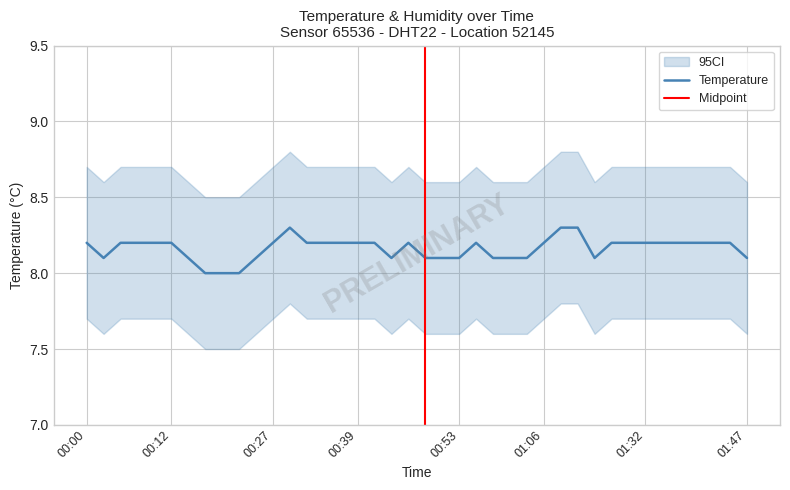

How many data points are above 8?

37